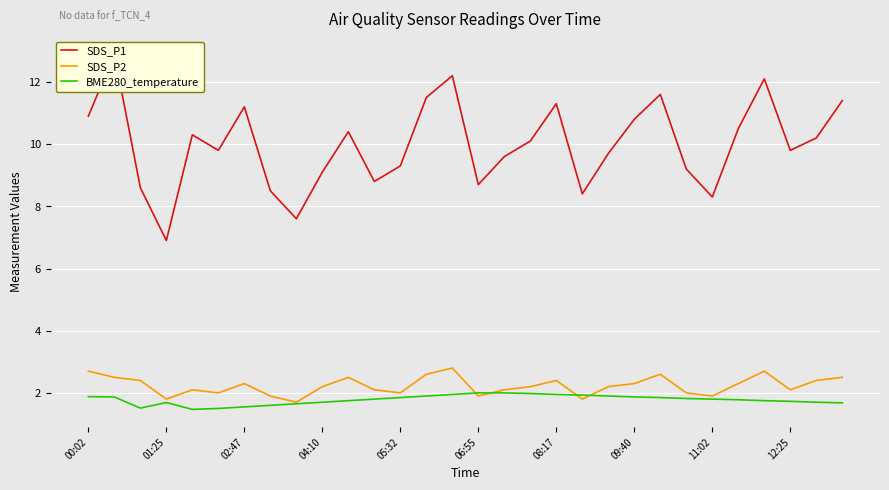

What is the difference between the BME280_temperature values at 16 and 23?

0.2